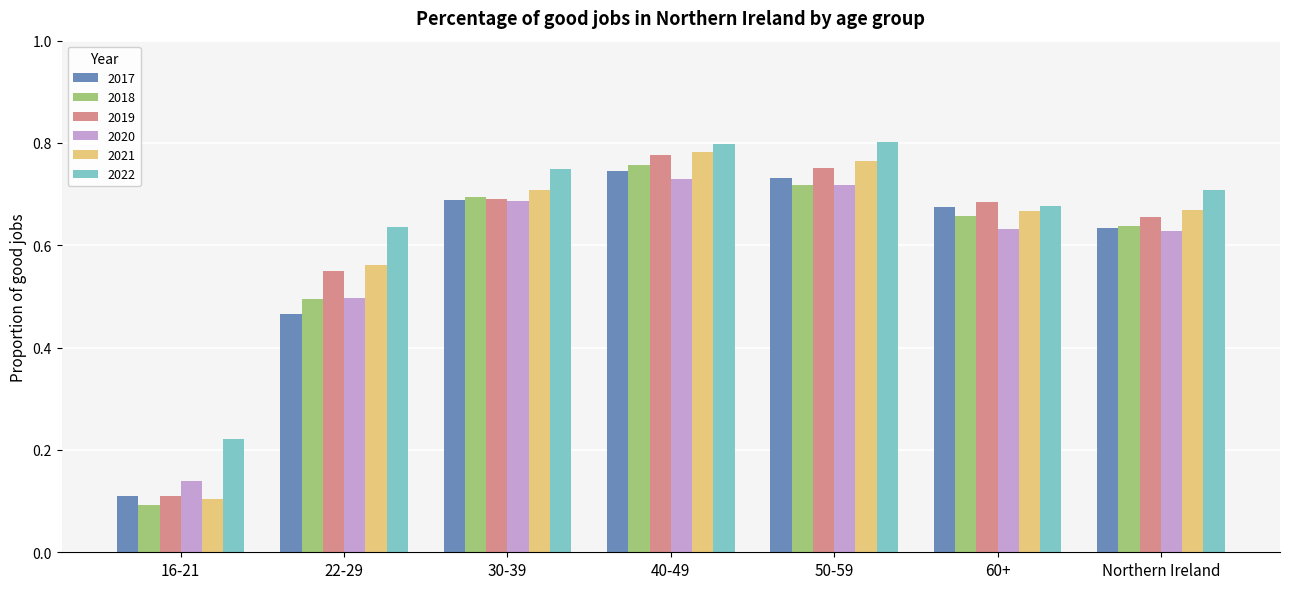

Which series changed the most between 50-59 and 60+?

2022